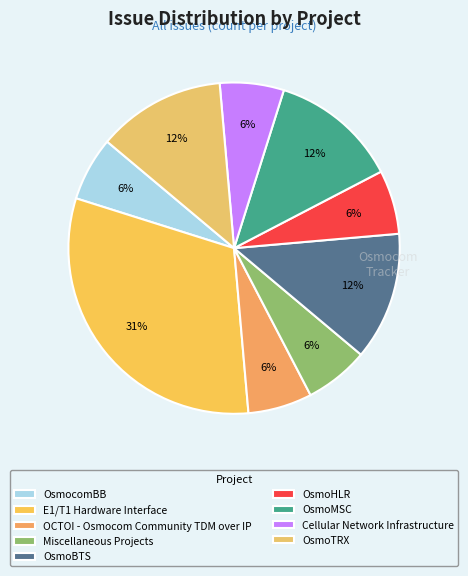

How many segments does this pie chart have?

9